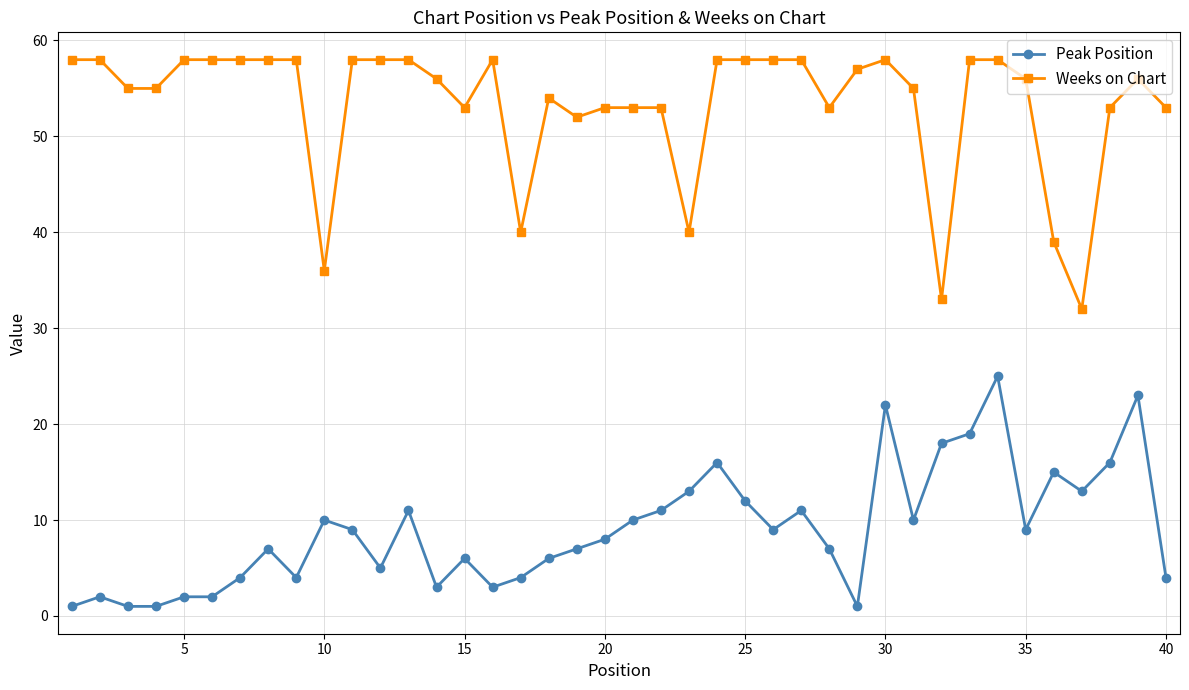

Which series has the largest range (max minus min)?

Weeks on Chart